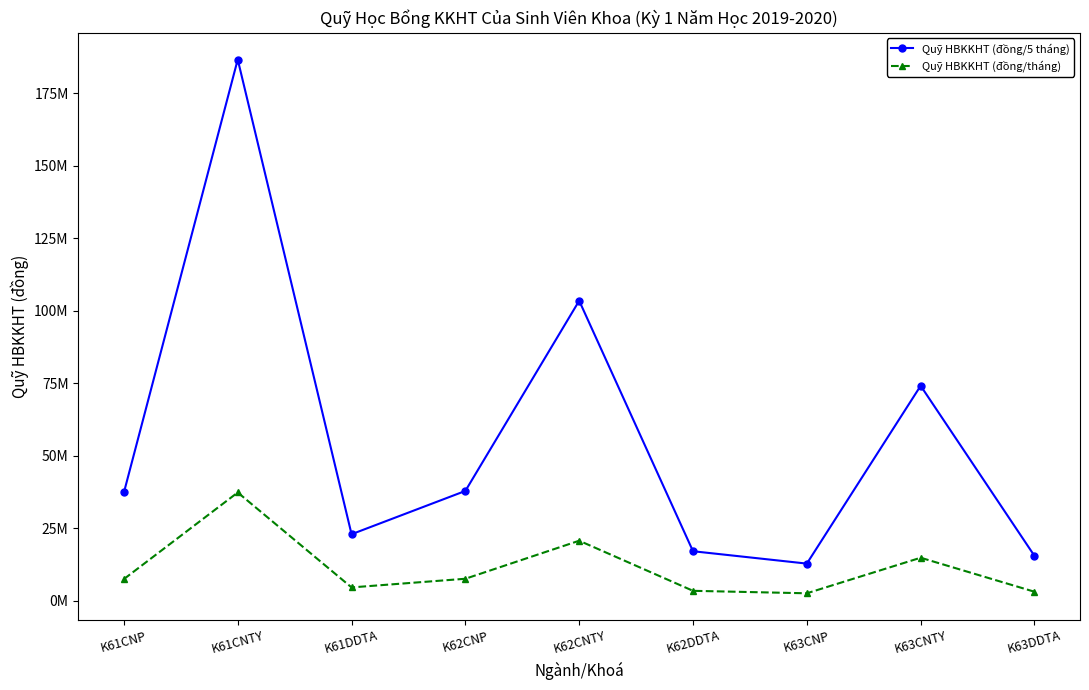

What is the label of the 8th point from the left?

K63CNTY